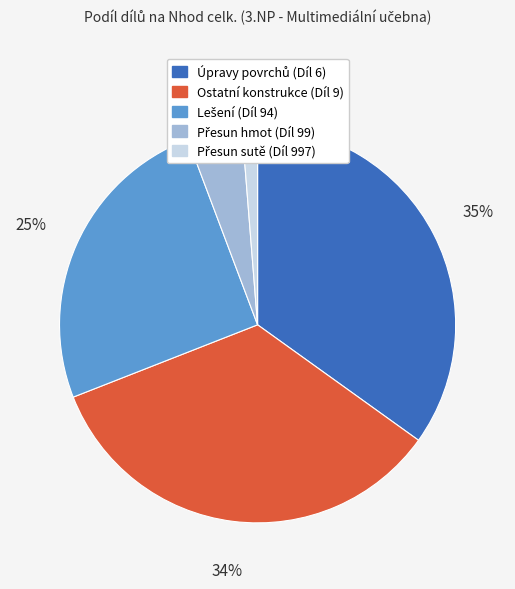

Is it true that Ostatní konstrukce (Díl 9) is 34% of the pie?

True